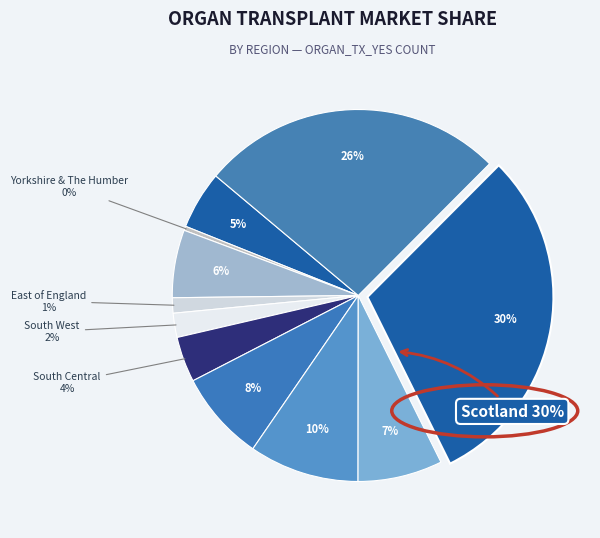

To the nearest percent, what percentage of the pie is South East Coast?

10%